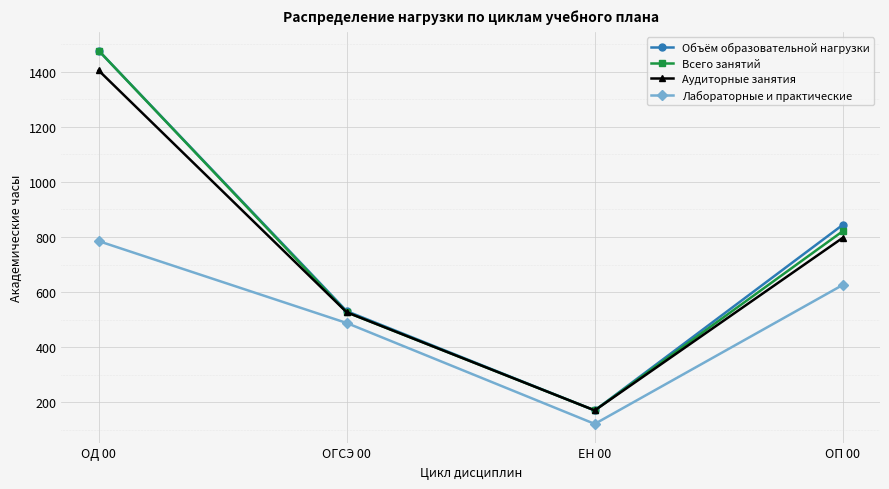

The value of Лабораторные и практические at ОГСЭ 00 is 488. True or false?

True